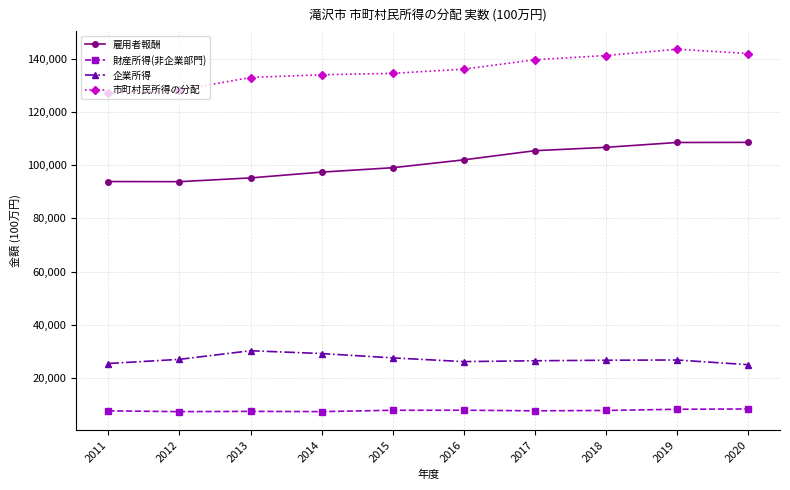

How many lines are shown in the chart?

4